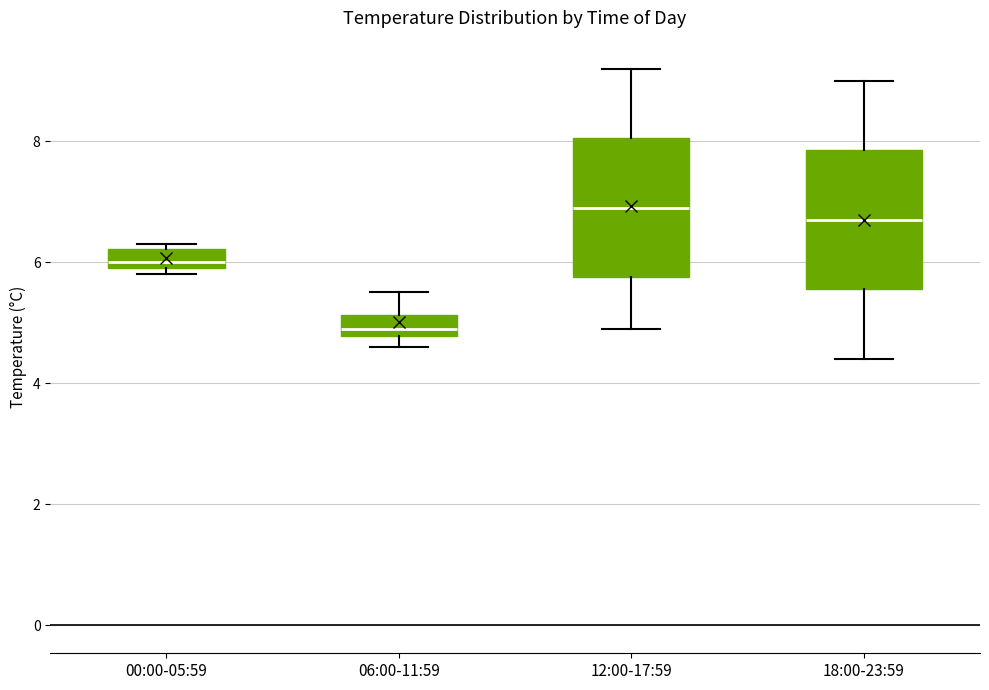

Reading left to right, read every box against the y-axis: the position of its median line, the range the box covers, and the ends of its whiskers. The values are not printed on the chart, so give them approximately, as read against the axis.

00:00-05:59: median 6.0 (just above the box's lower edge), box 6.0 to 6.2, whiskers 5.8 to 6.4
06:00-11:59: median 5.0, box 4.8 to 5.2, whiskers 4.6 to 5.6
12:00-17:59: median 7.0, box 5.8 to 8.0, whiskers 5.0 to 9.2
18:00-23:59: median 6.8, box 5.6 to 7.8, whiskers 4.4 to 9.0